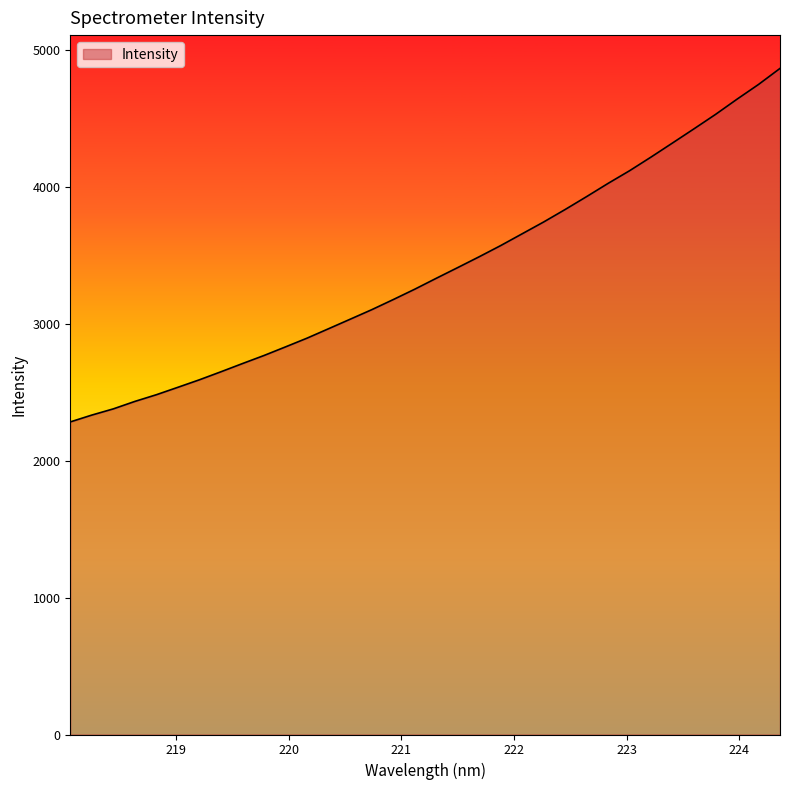

What is the difference between the maximum and minimum values?

2583.8